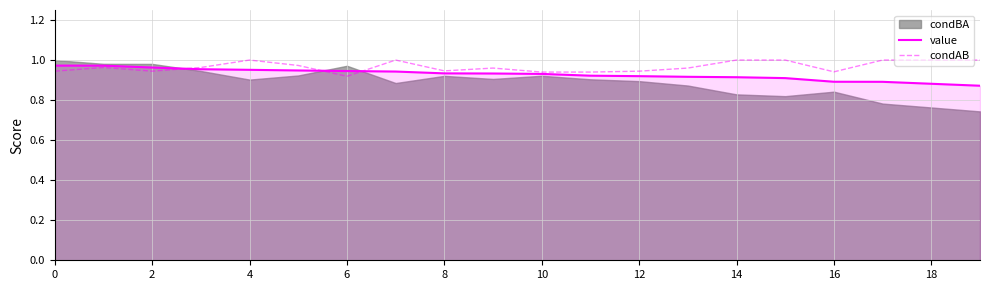

Is it true that condAB equals 0.5 at 2?

False